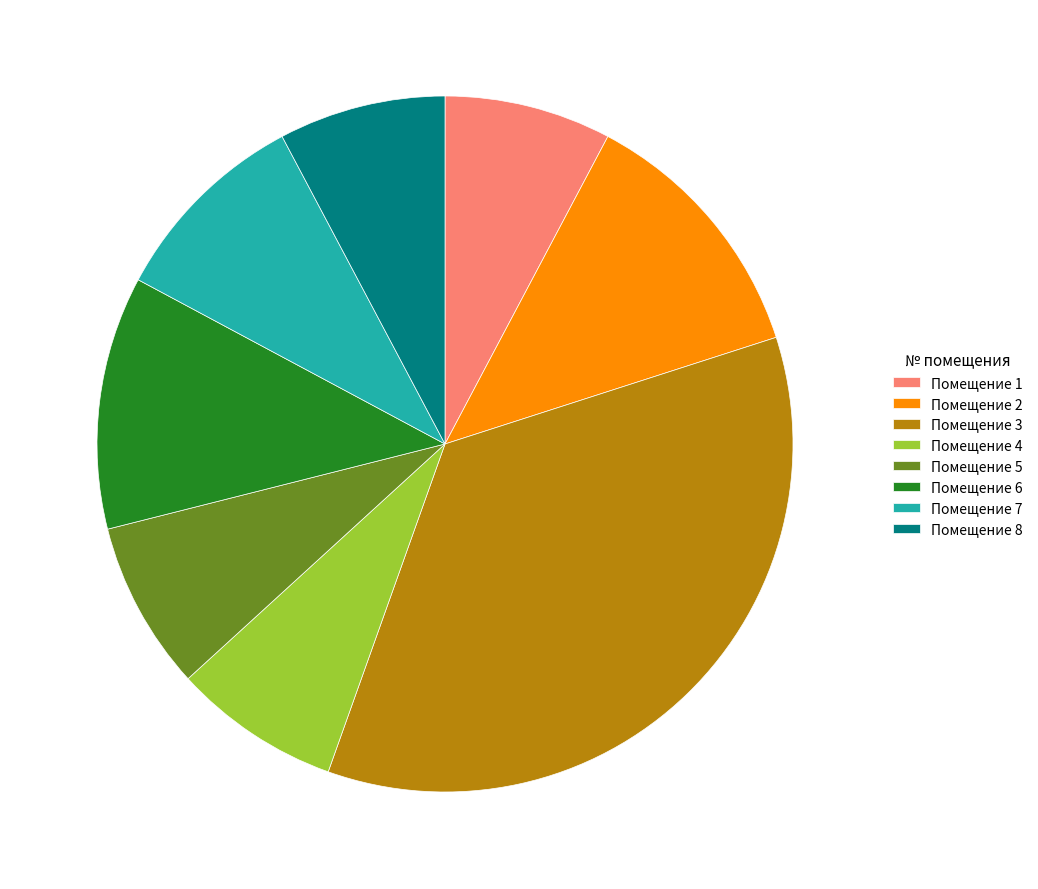

Do Помещение 8 and Помещение 6 together represent more than half of the pie?

No